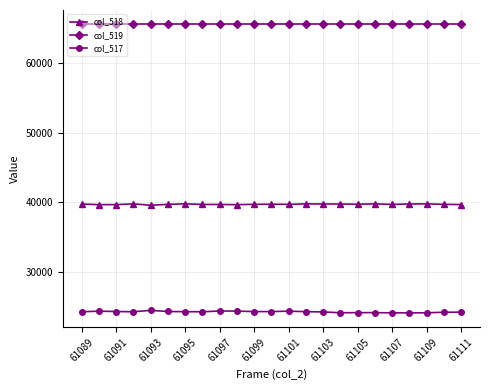

List the series in order of their peak value, highest first.

col_519, col_518, col_517